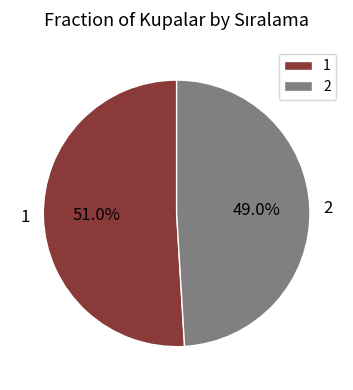

To the nearest percent, what is the difference between the 2 and 1 slice percentages?

2%